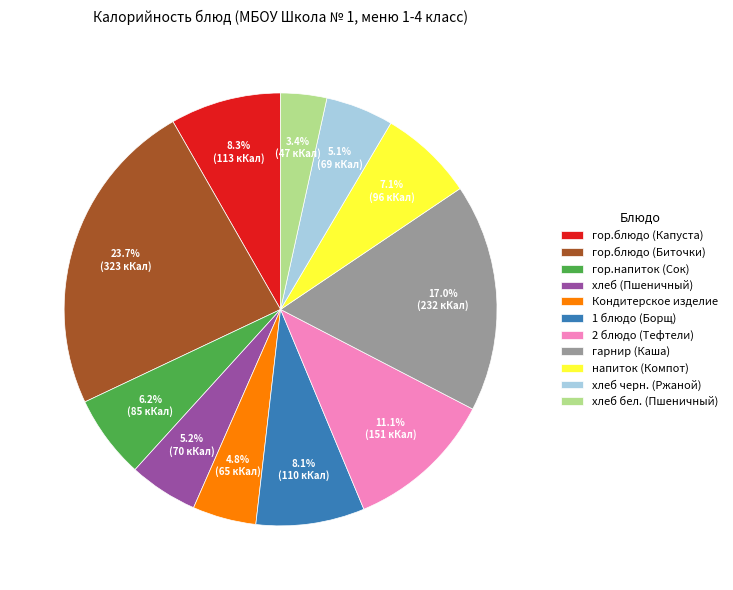

Between 1 блюдо (Борщ) and напиток (Компот), which is larger?

1 блюдо (Борщ)